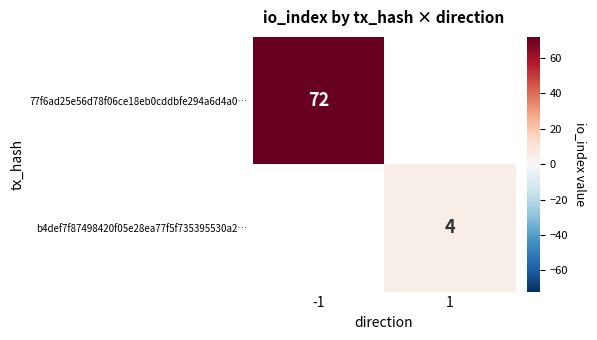

Which has a higher value, 1 or -1?

-1